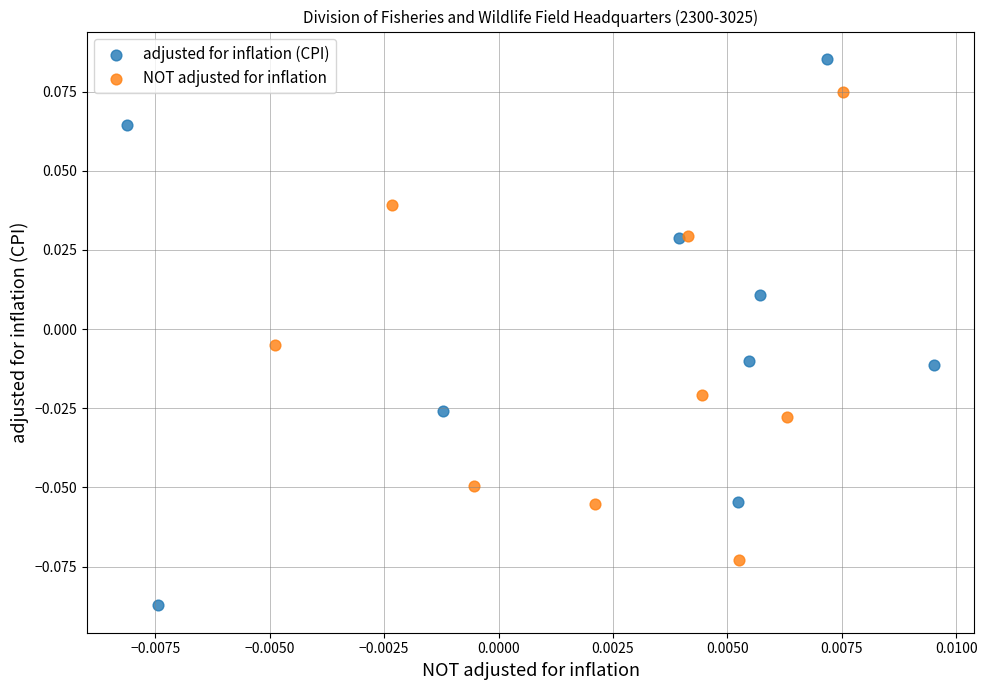

Which series contains the lowest Y value?

adjusted for inflation (CPI)